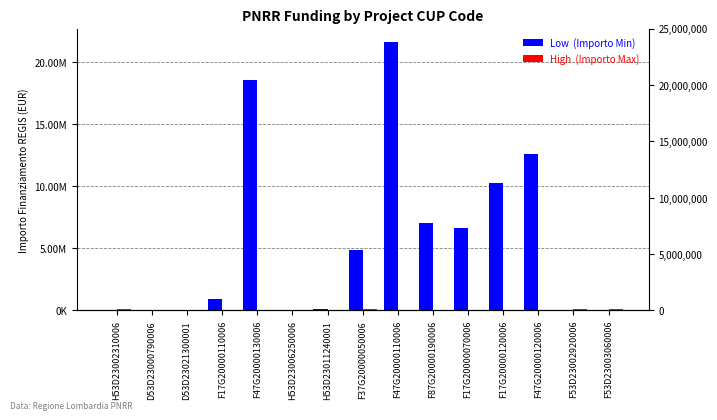

What position from the left is F87G20000190006?

10